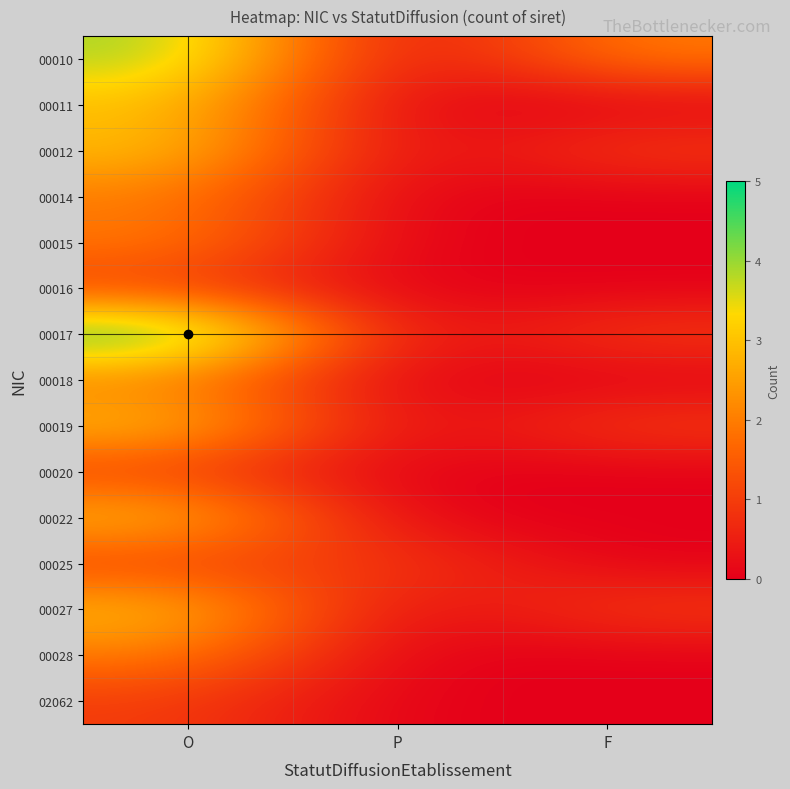

Which category has the lowest value across all series?

P